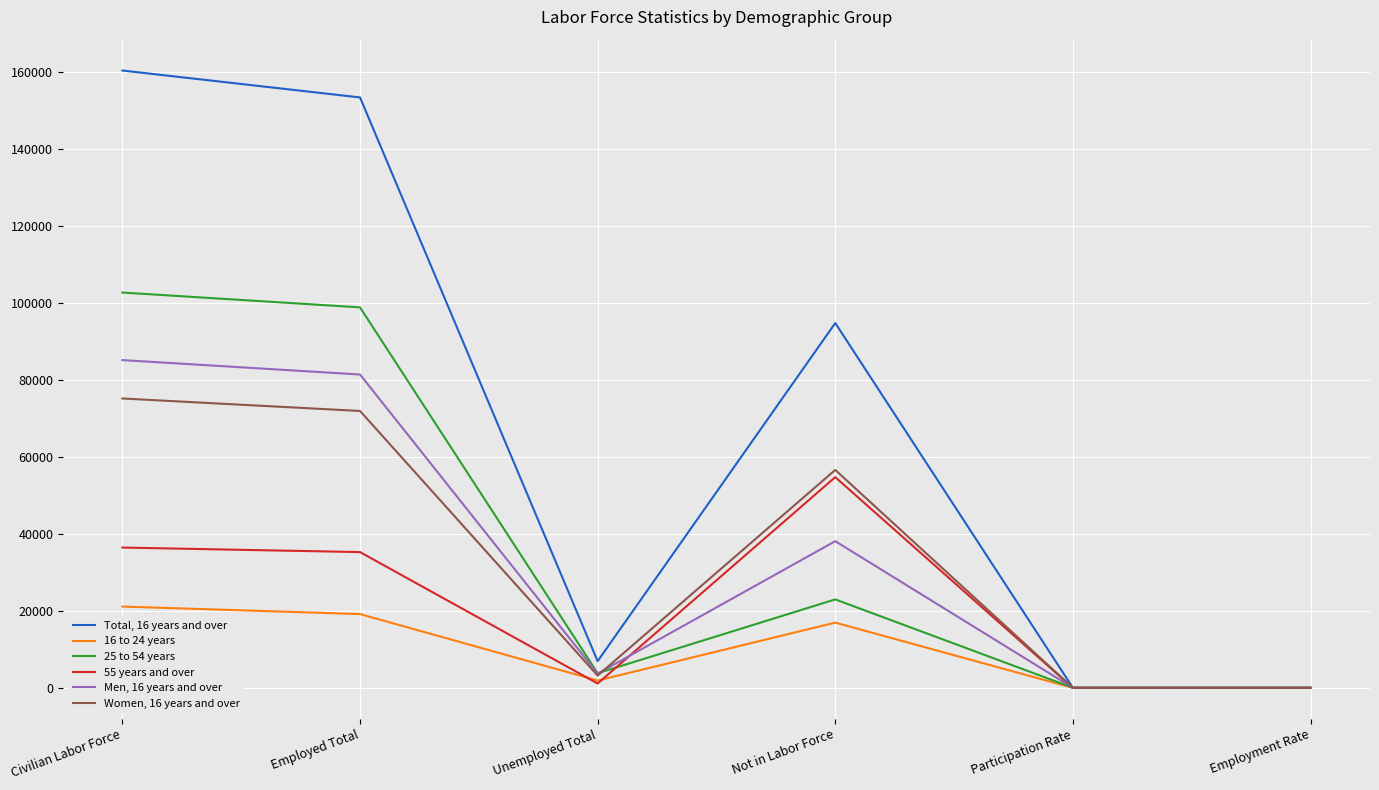

Where is Men, 16 years and over nearest to the value 42605?

Not in Labor Force